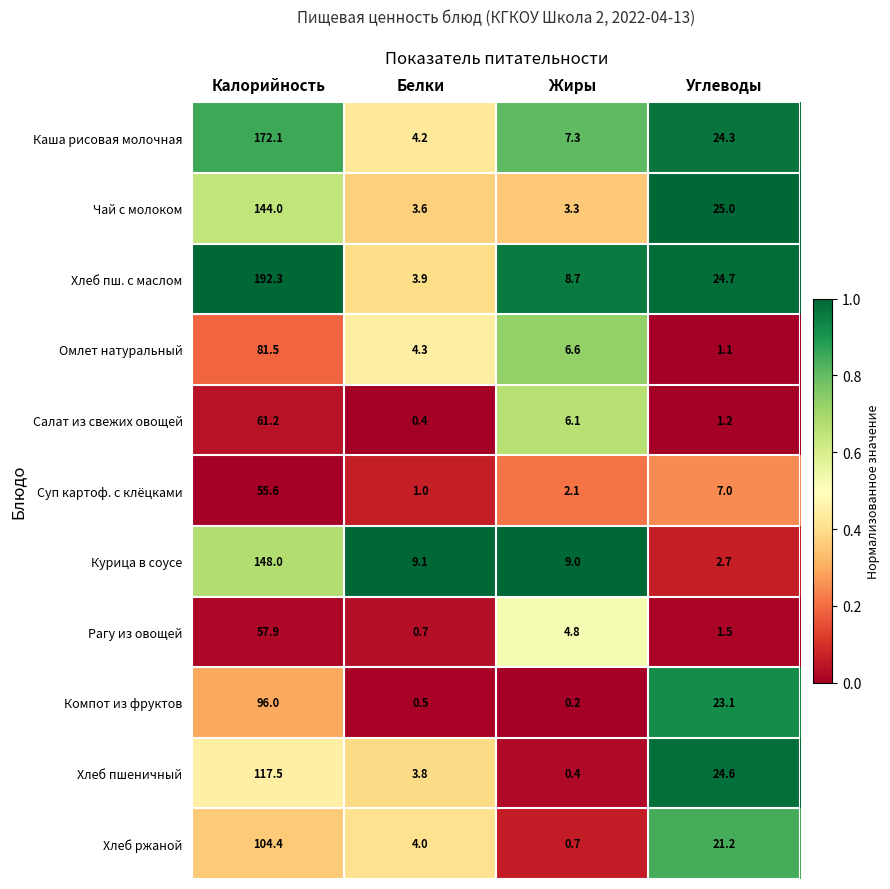

At Белки, list the series in order from largest to smallest.

Курица в соусе, Омлет натуральный, Каша рисовая молочная, Хлеб ржаной, Хлеб пш. с маслом, Хлеб пшеничный, Чай с молоком, Суп картоф. с клёцками, Рагу из овощей, Компот из фруктов, Салат из свежих овощей